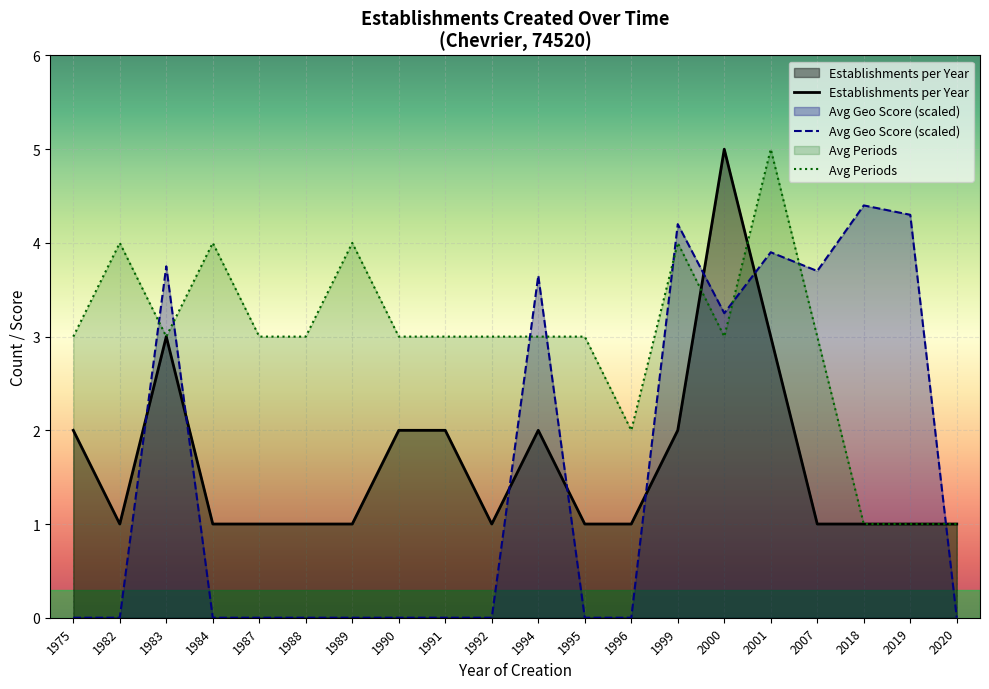

Which series has the widest spread of values?

Avg Geo Score (scaled)